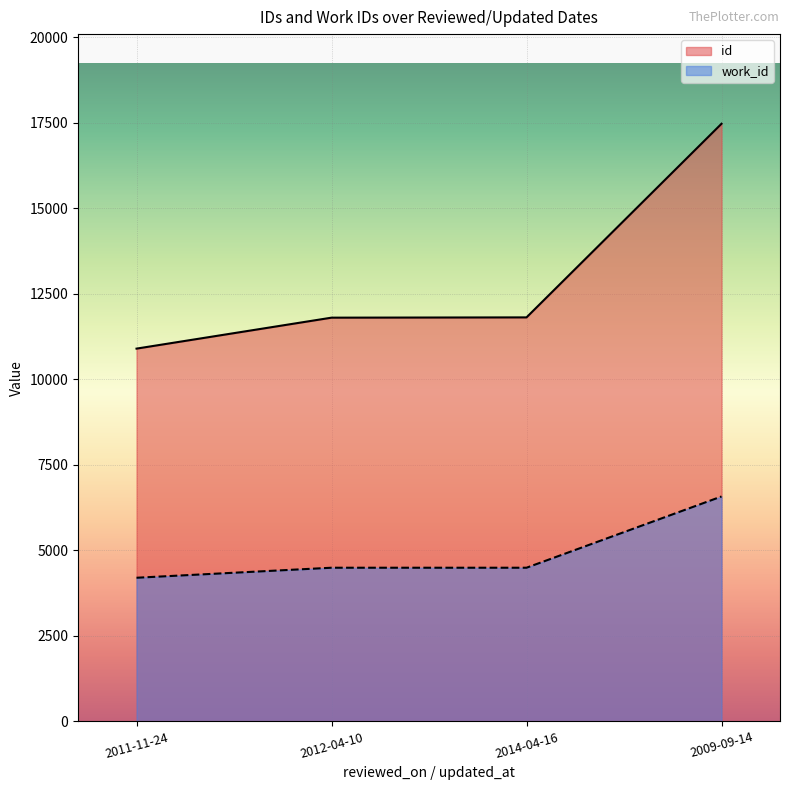

Reading left to right, what are all the values shown in this chart?

id: 2011-11-24=10899	2012-04-10=11804	2014-04-16=11812	2009-09-14=17473
work_id: 2011-11-24=4200	2012-04-10=4493	2014-04-16=4493	2009-09-14=6576